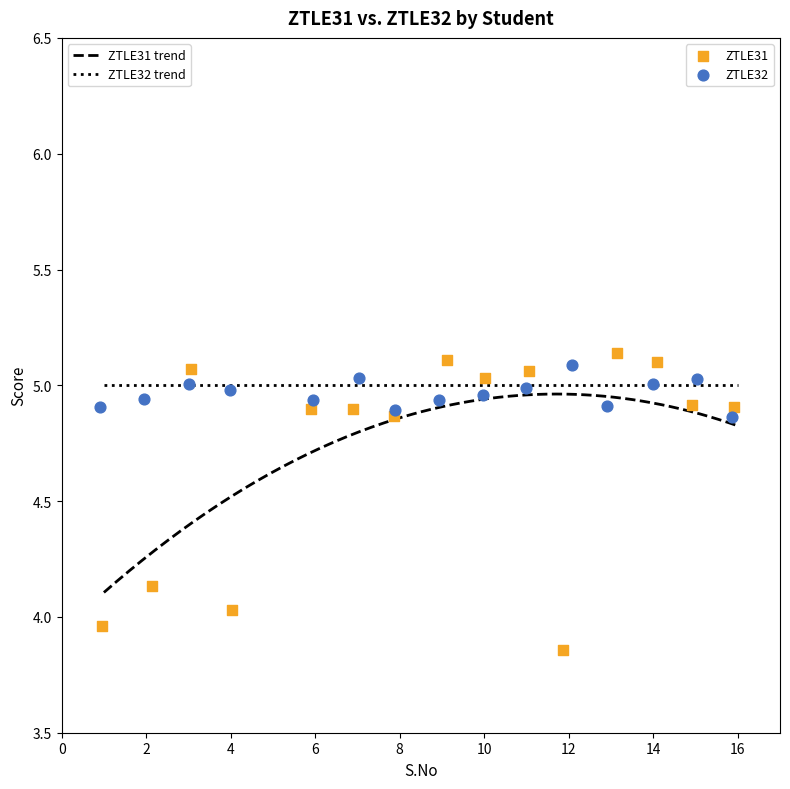

Which series reaches the minimum Y coordinate?

ZTLE31